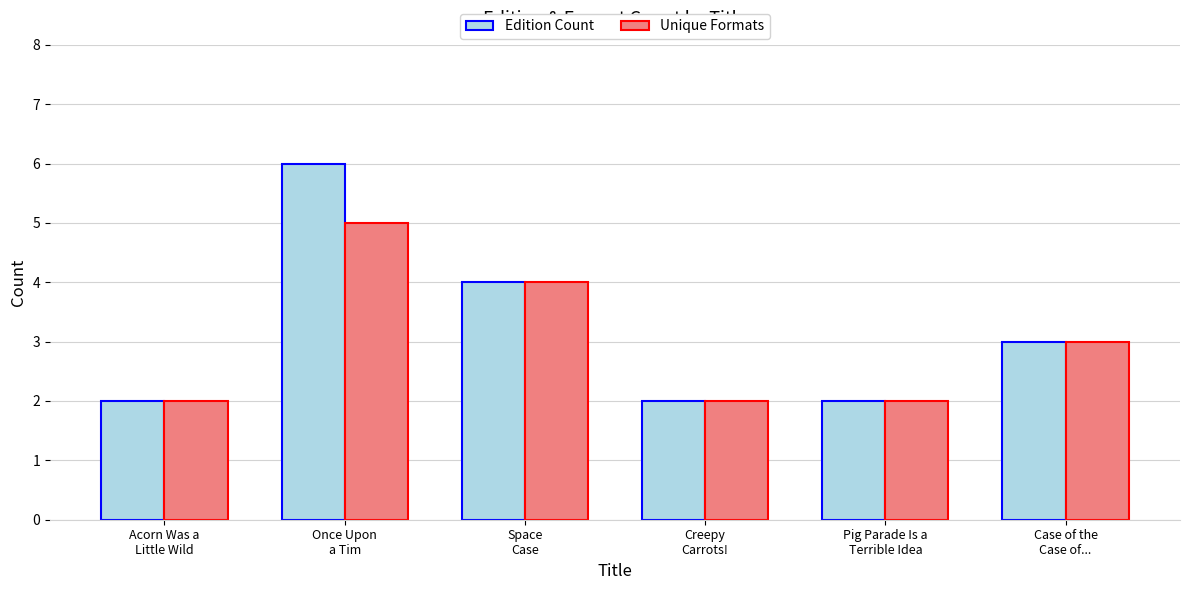

What is the difference between the Unique Formats values at Space
Case and Pig Parade Is a
Terrible Idea?

2